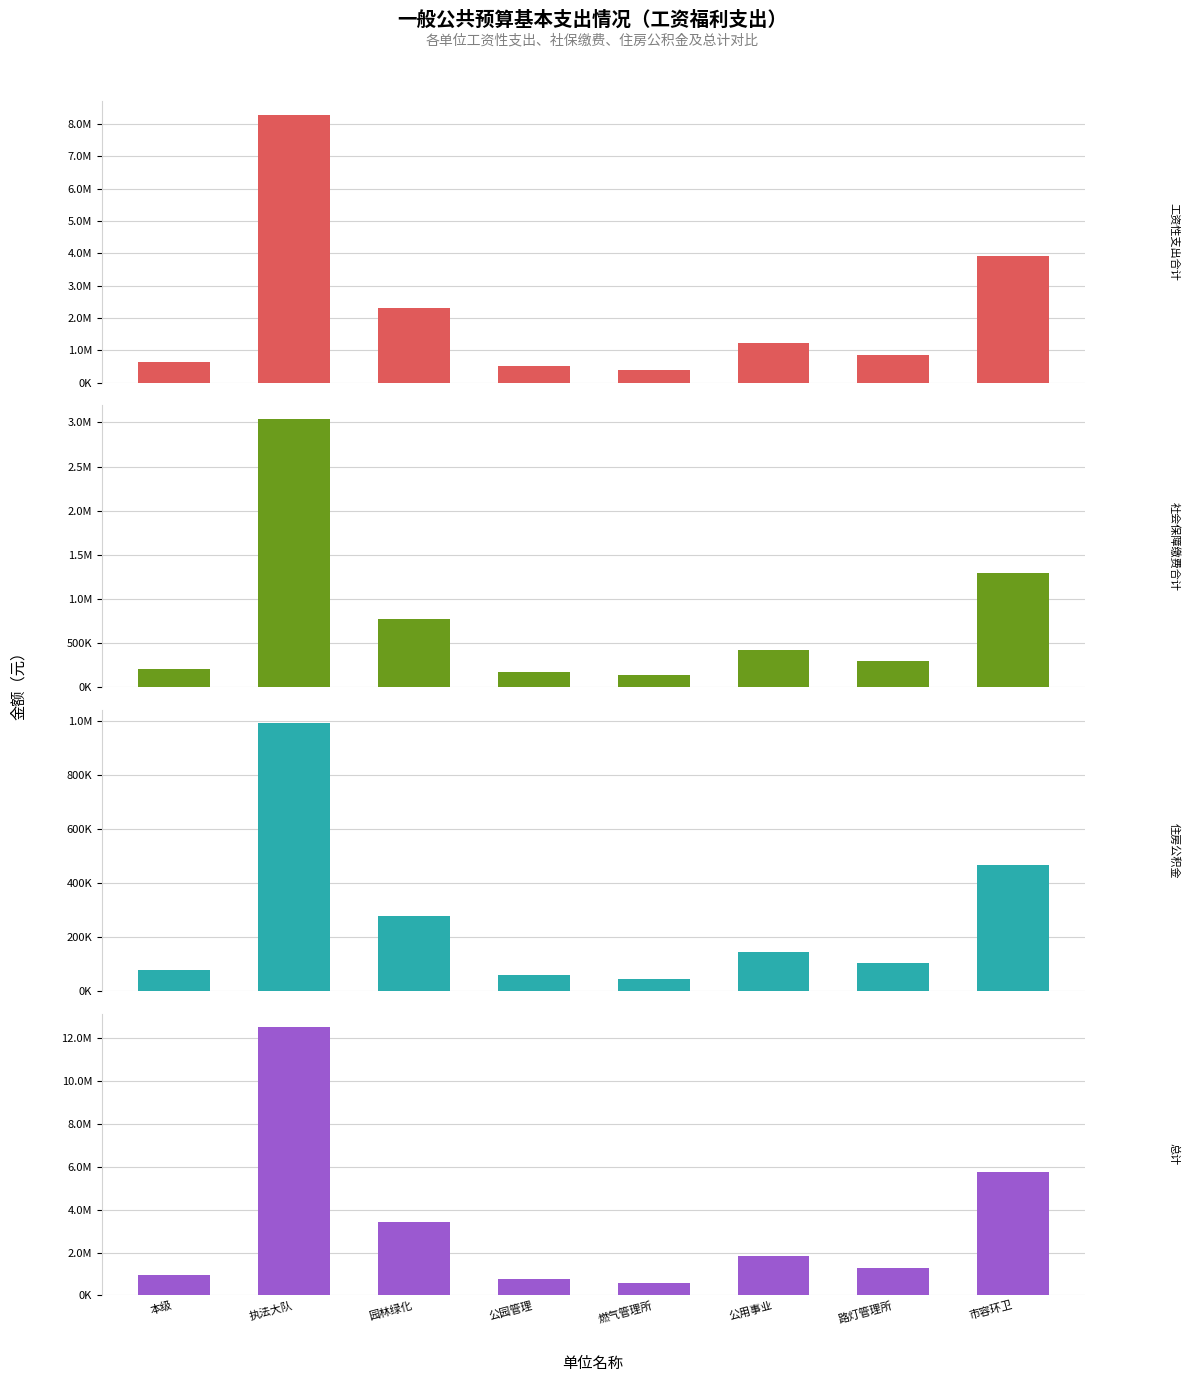

What is the label of the 1st bar from the left?

本级